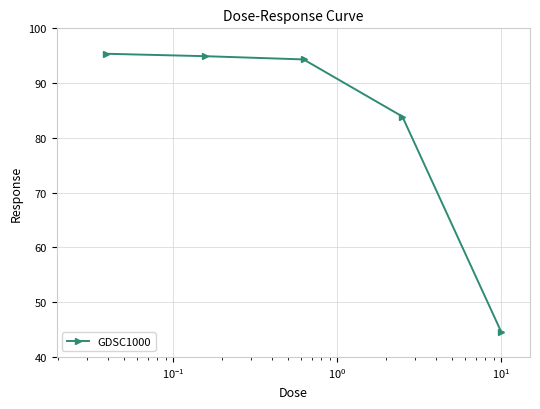

True or false: there are more than 2 points higher than both neighbors.

False